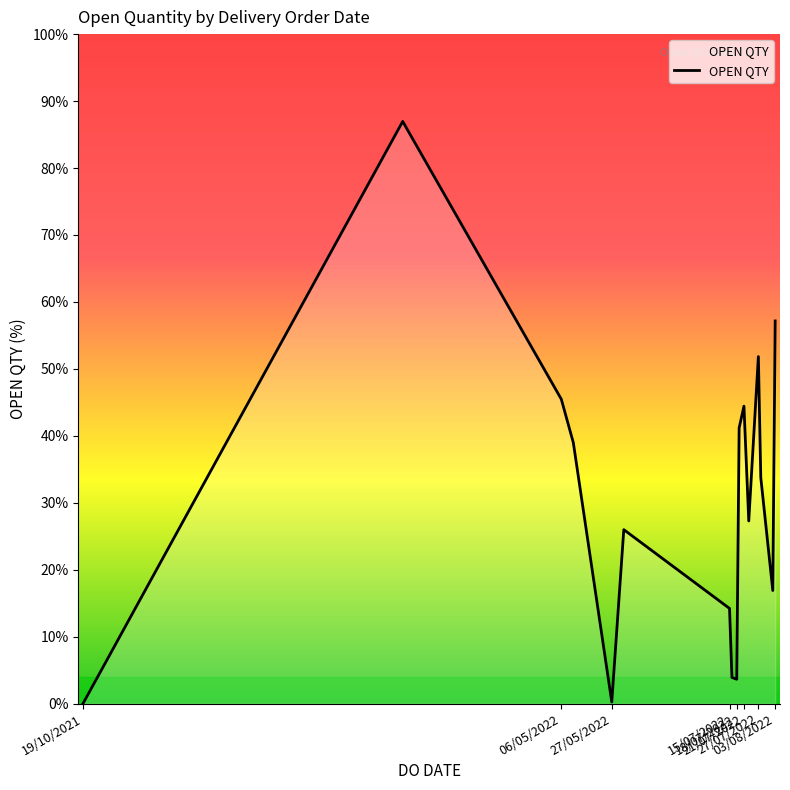

Is this an area chart (filled region under the line)?

Yes